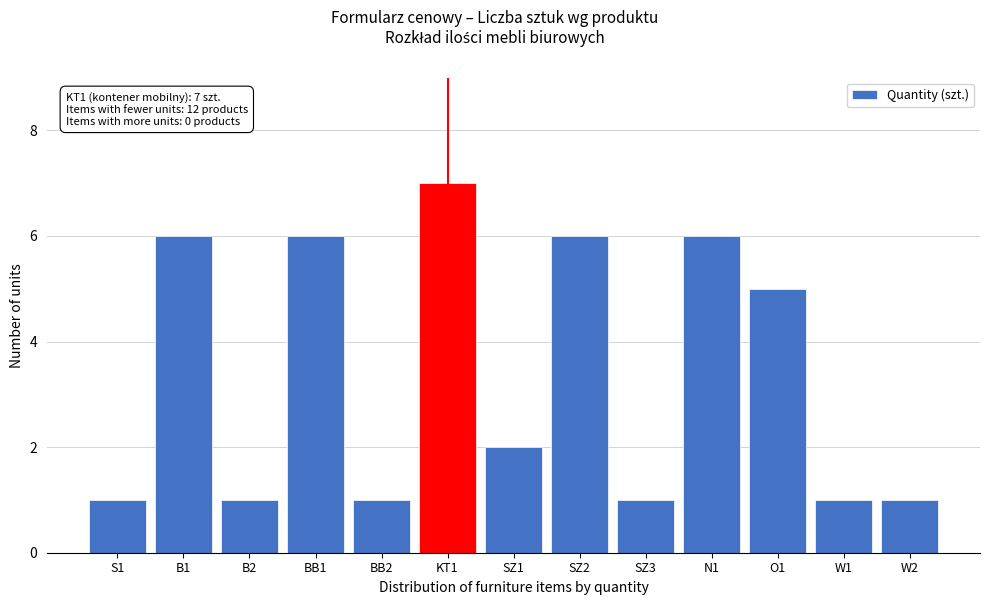

Reading left to right, list all the values displayed in this chart.

S1=1	B1=6	B2=1	BB1=6	BB2=1	KT1=7	SZ1=2	SZ2=6	SZ3=1	N1=6	O1=5	W1=1	W2=1